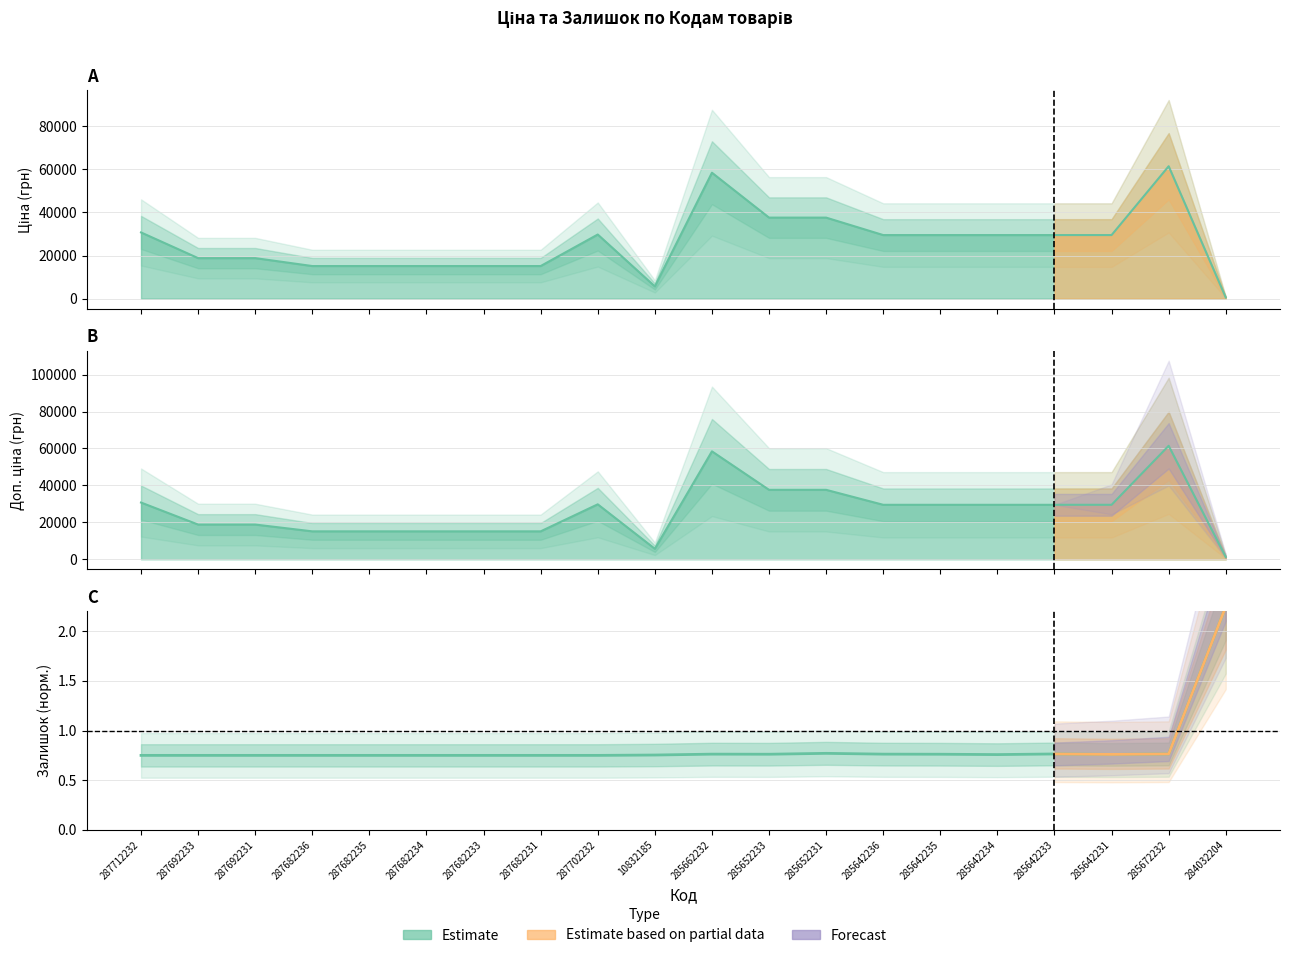

What is the label of the 5th point from the left?

287682235